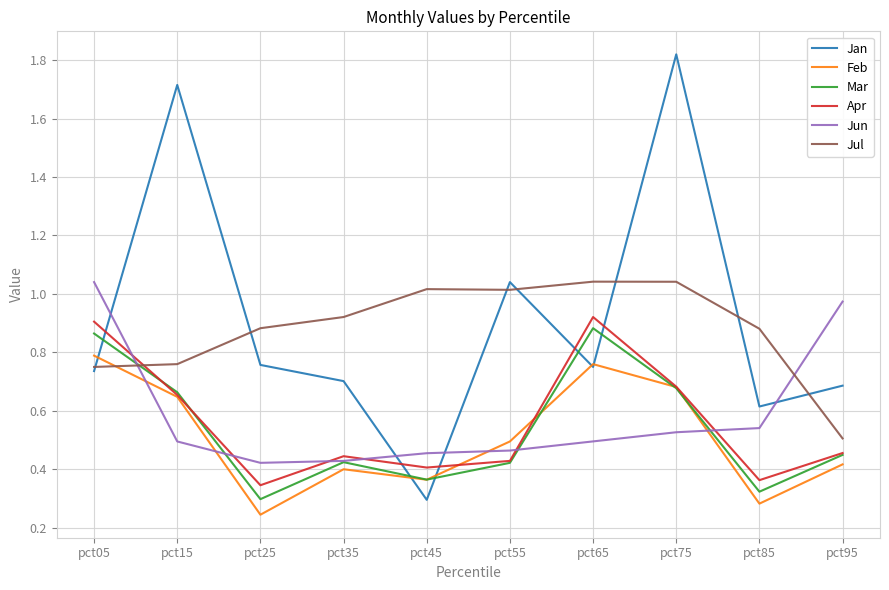

What is the sum of all Apr values?

5.6